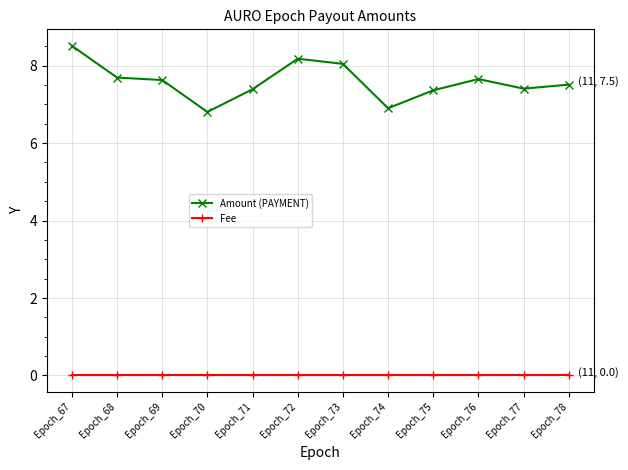

True or false: Fee and Amount (PAYMENT) cross at least once.

False